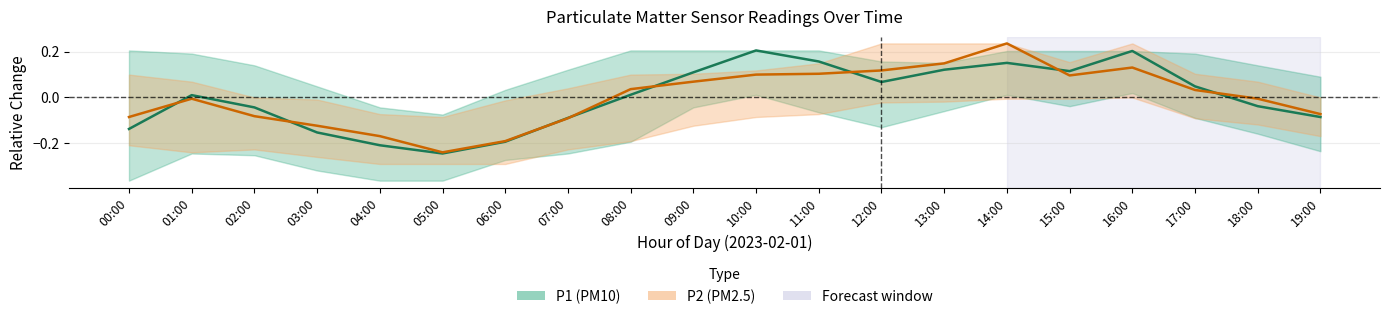

Reading right to left, what are all the values shown in this chart?

P1 (PM10) mean: -0.1	-0.0	0.0	0.2	0.1	0.2	0.1	0.1	0.2	0.2	0.1	0.0	-0.1	-0.2	-0.2	-0.2	-0.2	-0.0	0.0	-0.1
P2 (PM2.5) mean: -0.1	-0.0	0.0	0.1	0.1	0.2	0.1	0.1	0.1	0.1	0.1	0.0	-0.1	-0.2	-0.2	-0.2	-0.1	-0.1	-0.0	-0.1